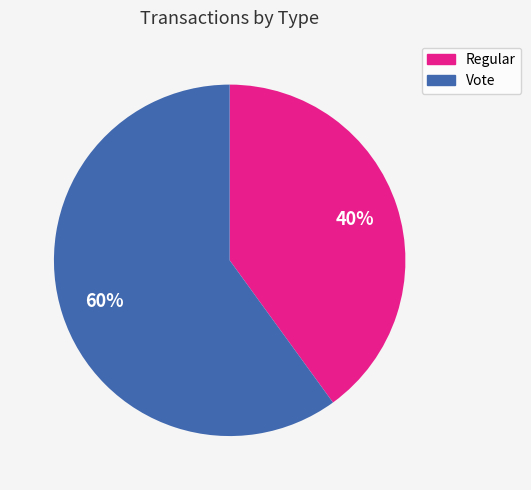

Which slice is the smallest?

Regular